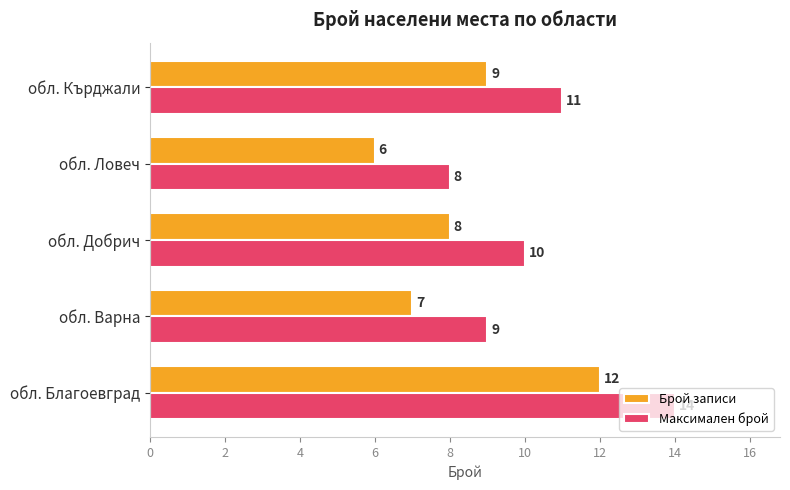

What is the sum of all Брой записи values?

42